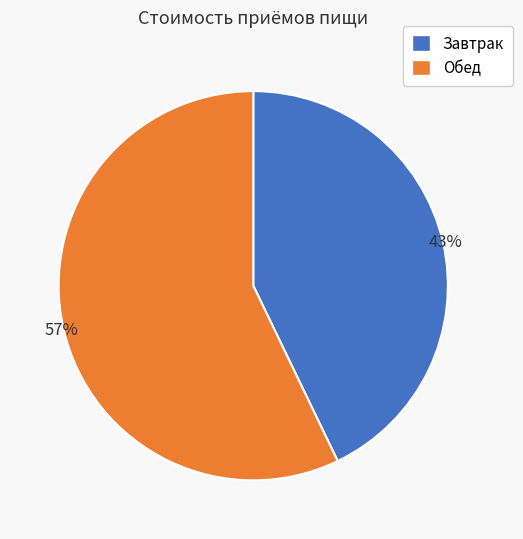

Do Обед and Завтрак together represent more than half of the pie?

Yes